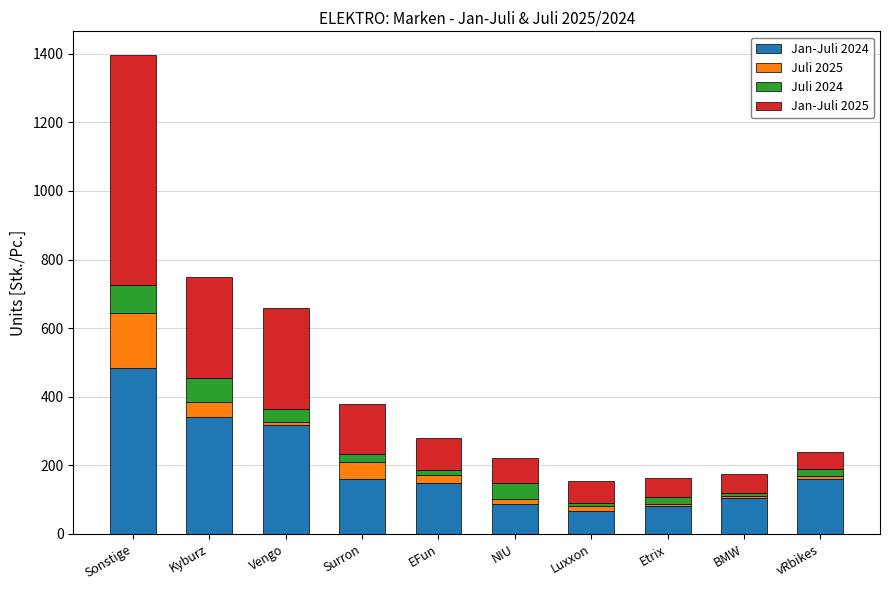

At which label does Jan-Juli 2025 first exceed 92?

Sonstige